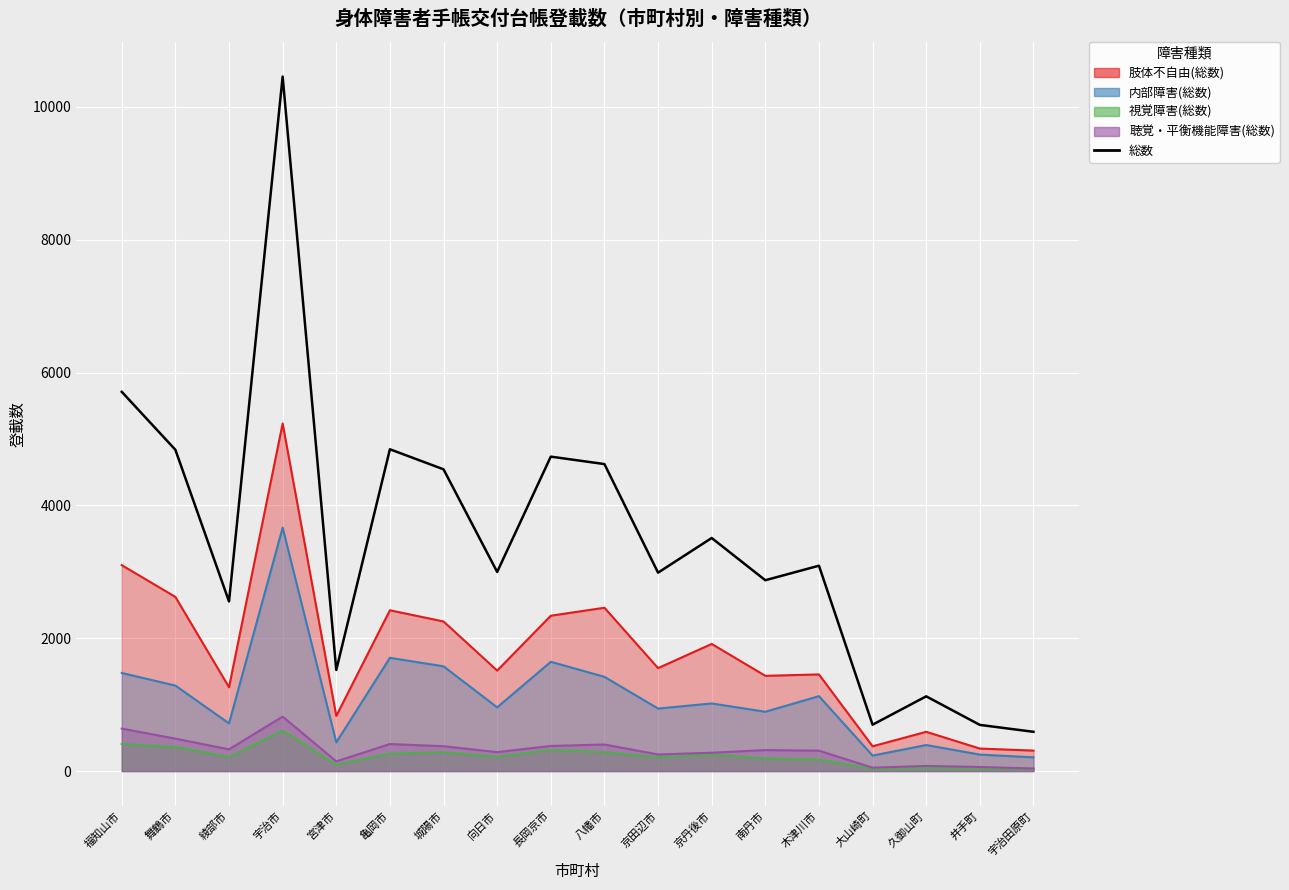

What is the ratio of the value at 八幡市 to the value at 宇治田原町?

7.8